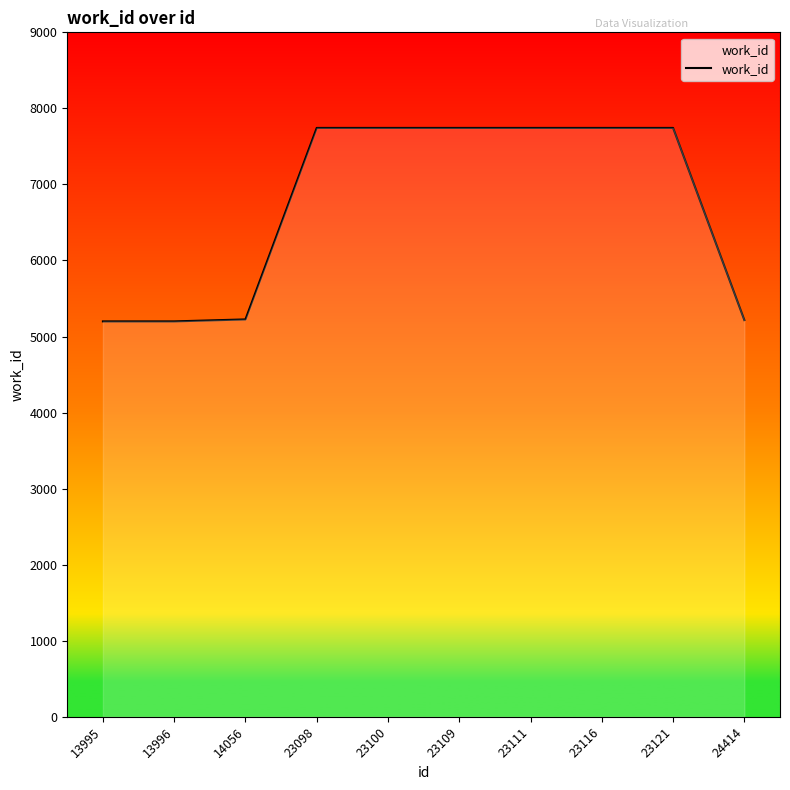

True or false: the data shows 5199 at 13995.

True